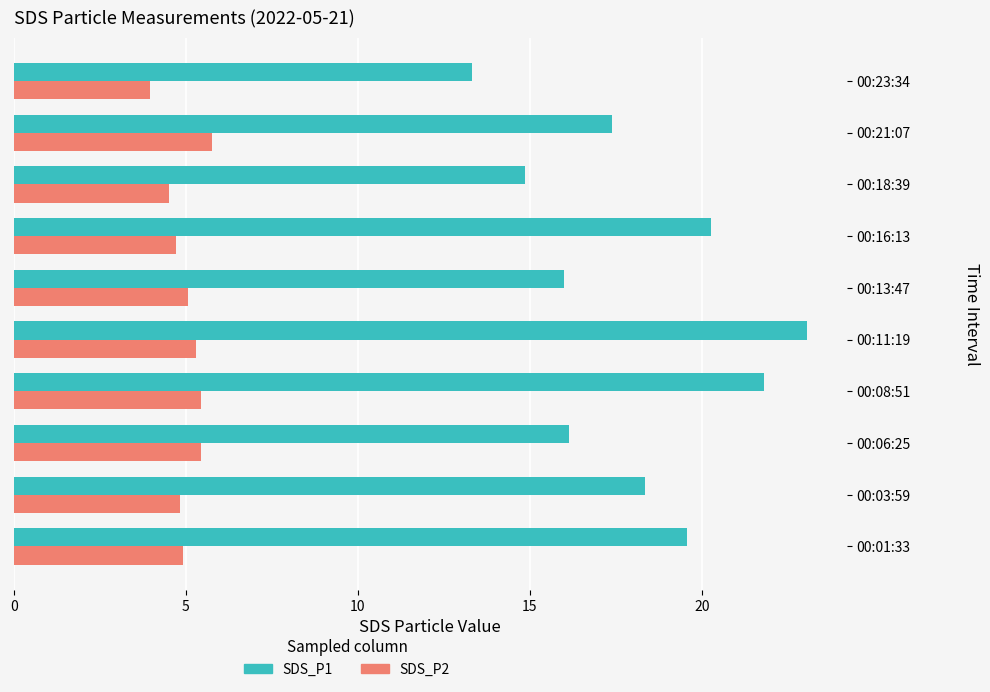

Which series has the largest range (max minus min)?

SDS_P1